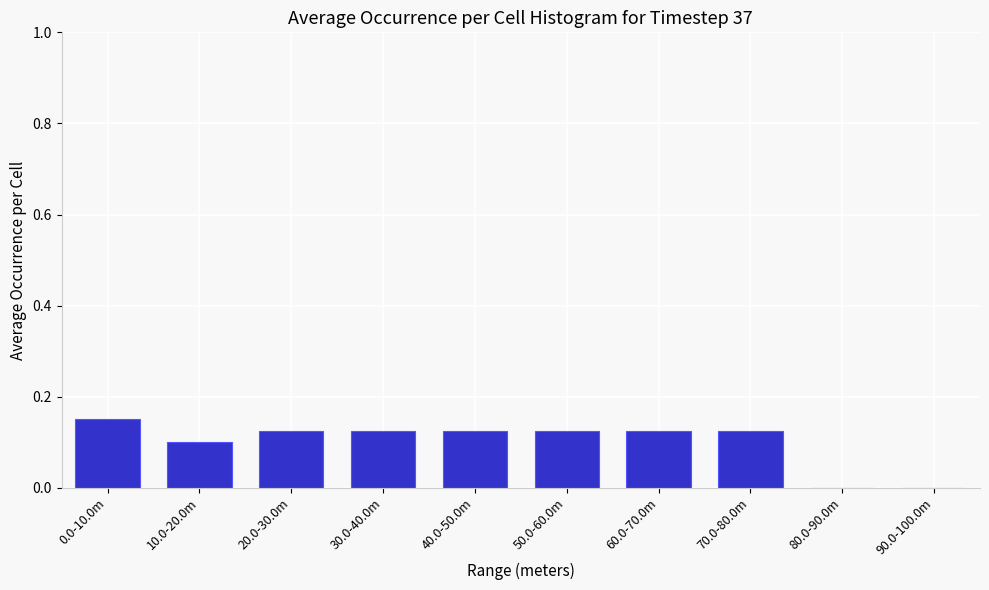

Which has a higher value, 60.0-70.0m or 90.0-100.0m?

60.0-70.0m